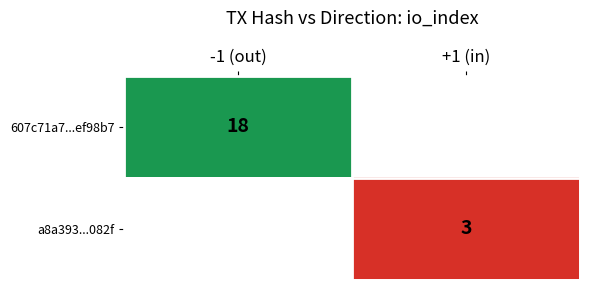

Is it true that a8a393...082f equals 1 at +1 (in)?

False